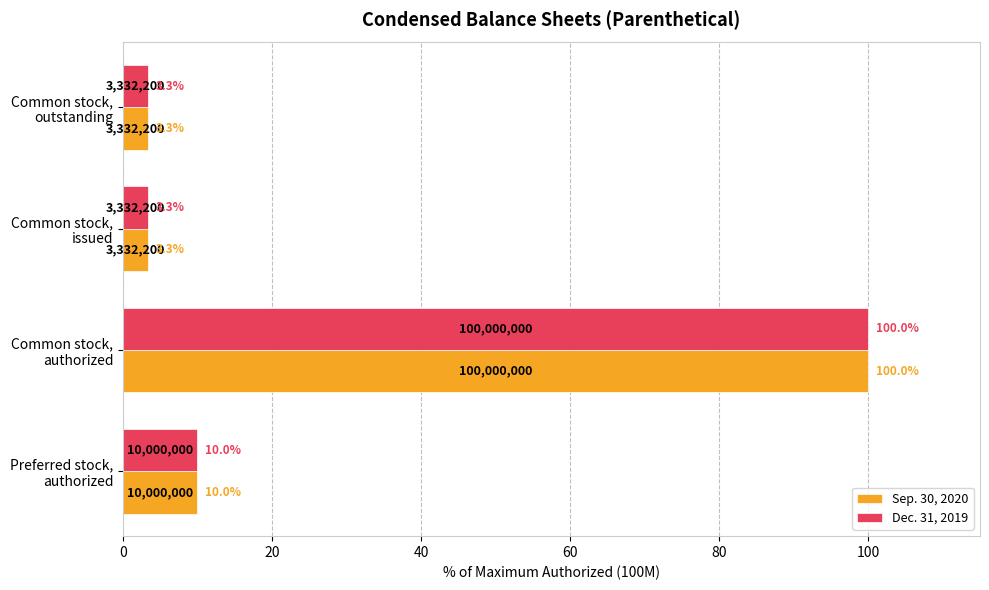

What is the maximum value shown in the chart?

100.0